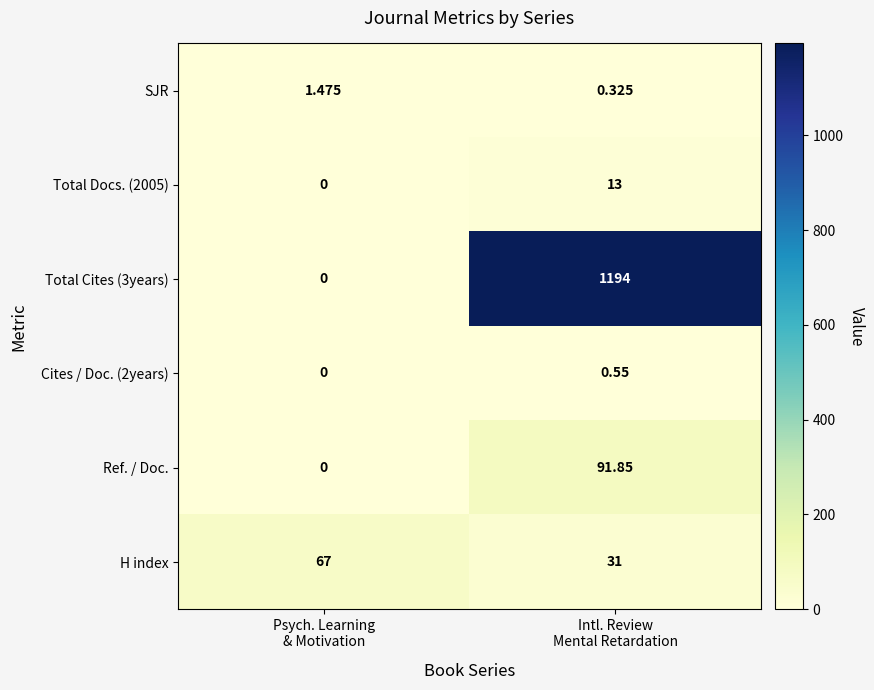

How many data points in SJR are less than 1?

1